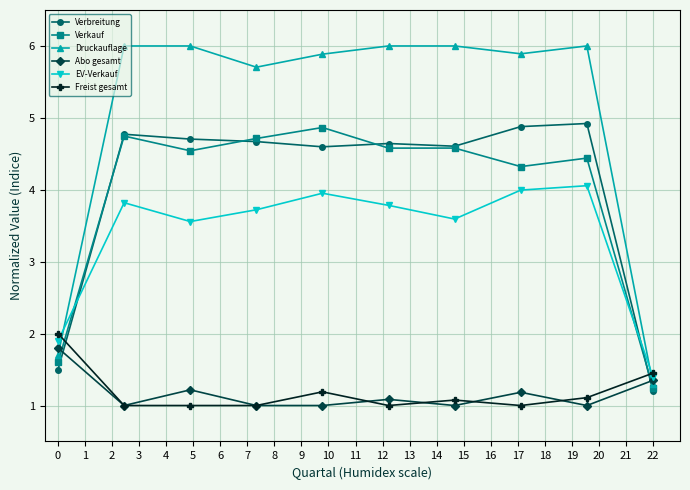

Which category has the lowest value across all series?

1